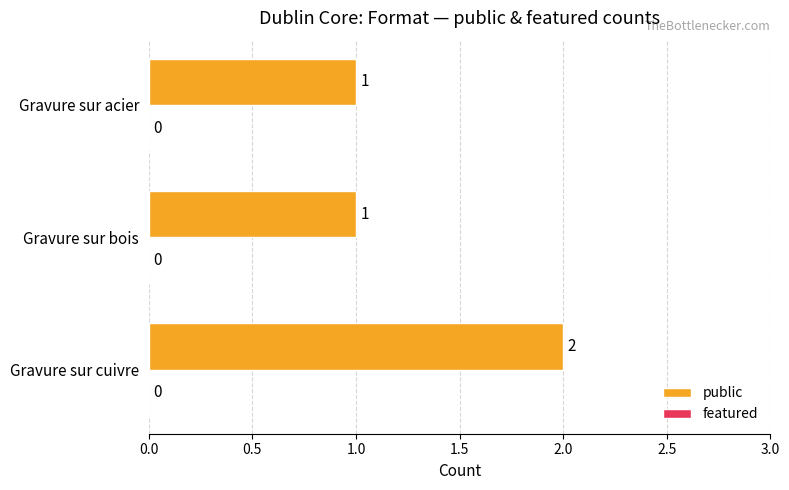

Count the number of data series in this chart.

1